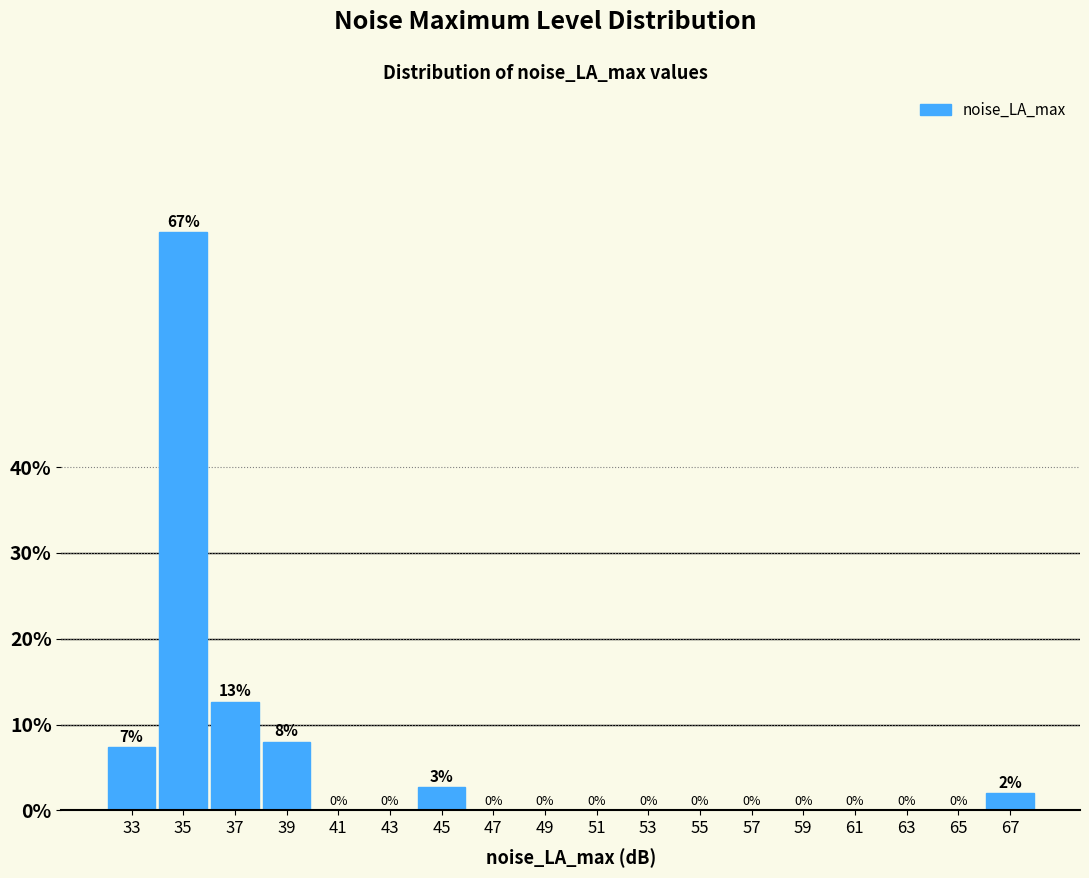

What is the change in value from 49 to 67?

+2.0